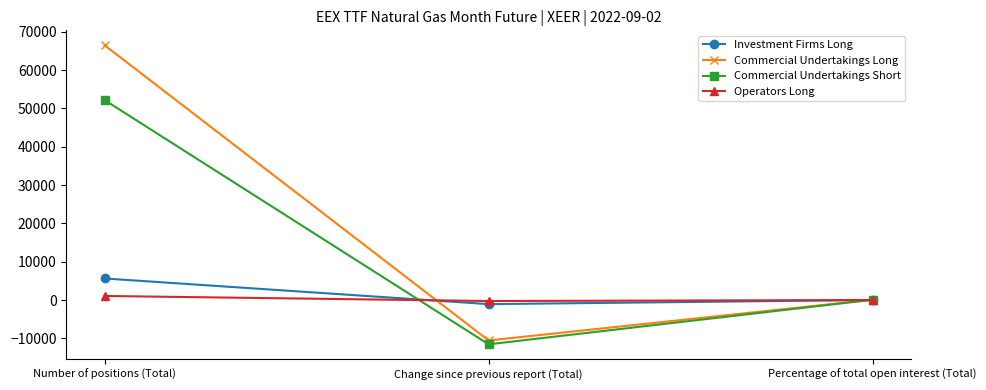

Count the Operators Long values in the range -256 to 1063.

3